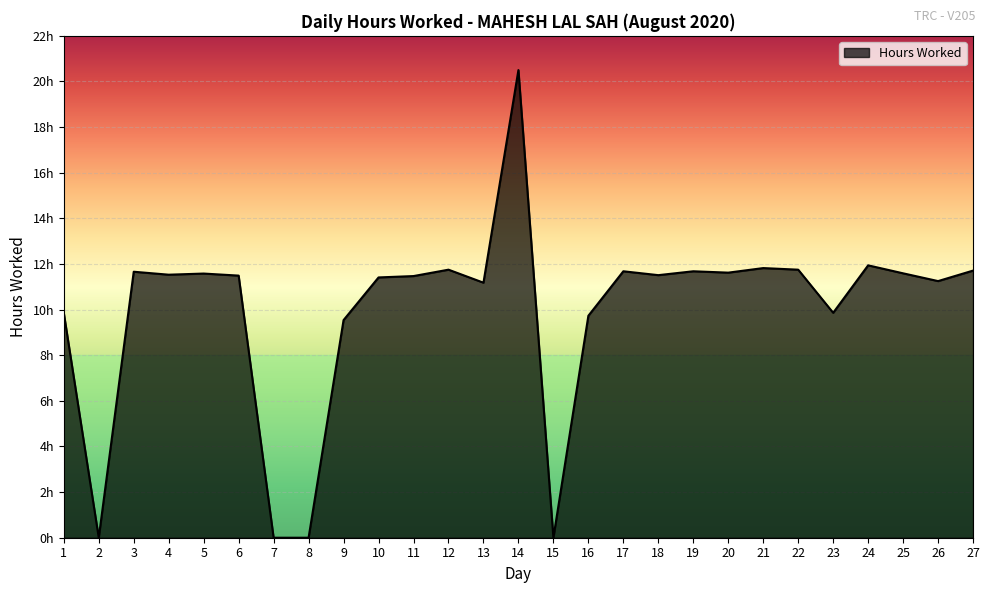

Does the chart have visible grid lines?

Yes